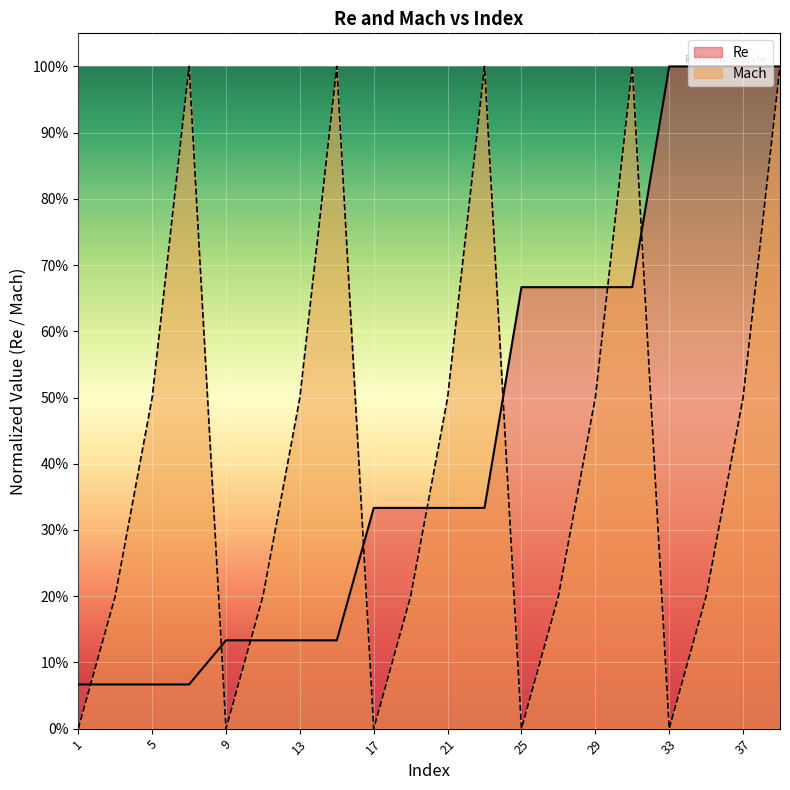

What is the sum of the Re values at 17 and 1?

0.4